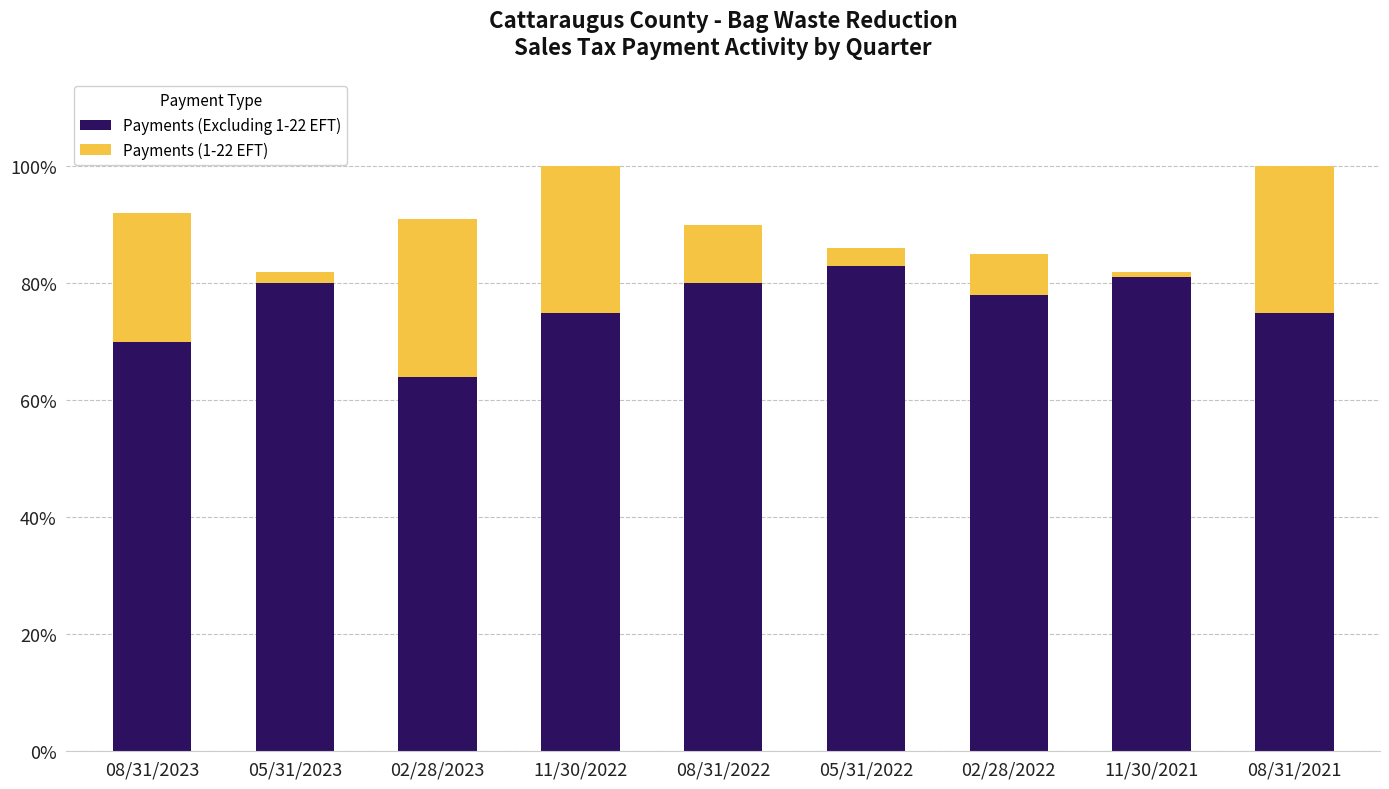

True or false: Payments (Excluding 1-22 EFT) has a value of 83 at 05/31/2022.

True